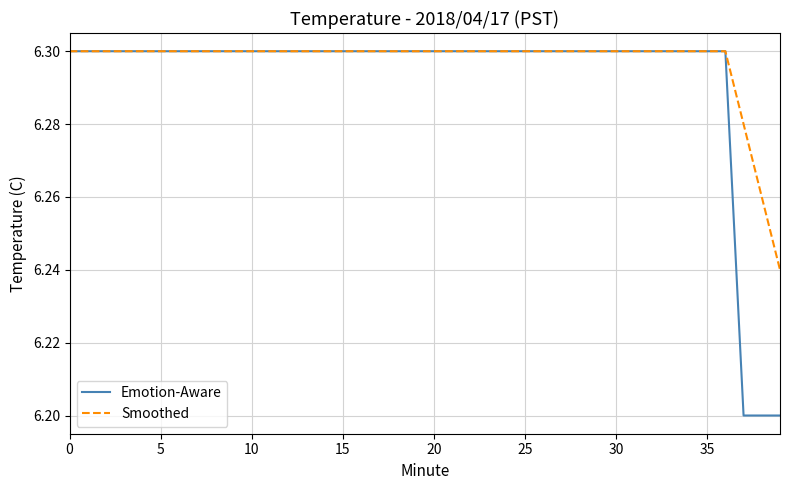

Which series has the largest total across all categories?

Smoothed